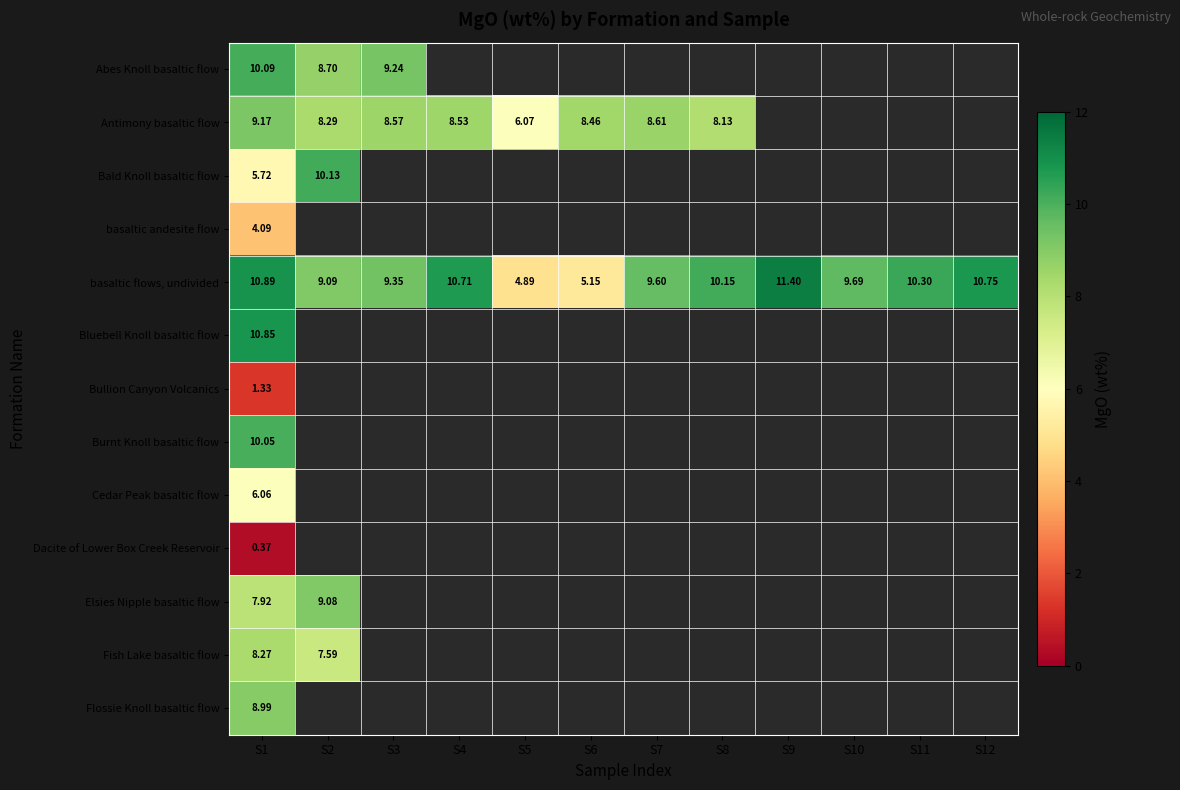

Is the value of Abes Knoll basaltic flow at S3 greater than the value of Antimony basaltic flow at S7?

Yes